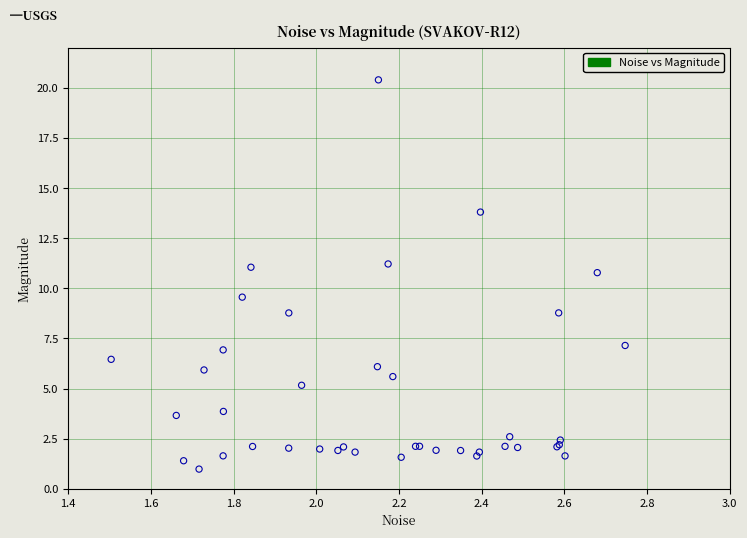

What Y value in the scatter plot is closest to 10?

9.6